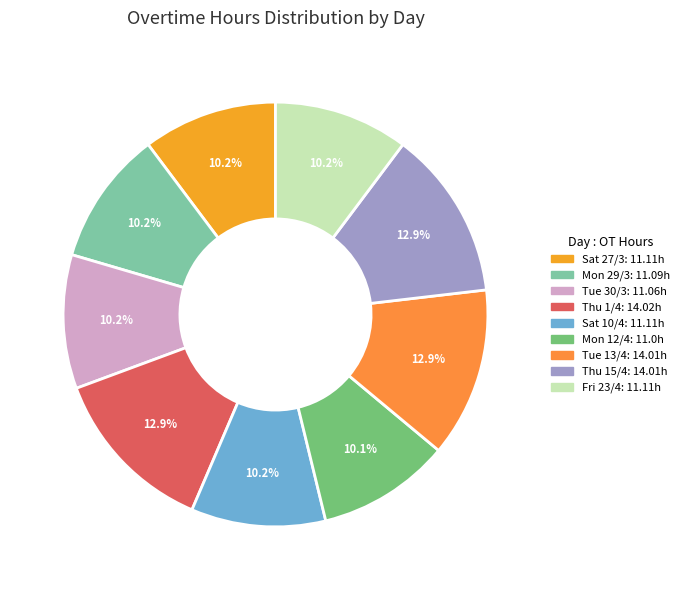

Is it true that Fri 23/4 is 10% of the pie?

True